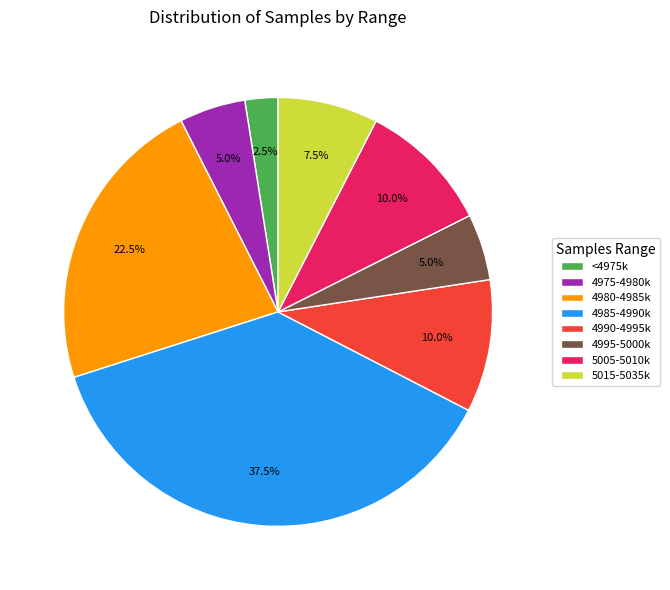

Is the sum of 4980-4985k and <4975k greater than half?

No